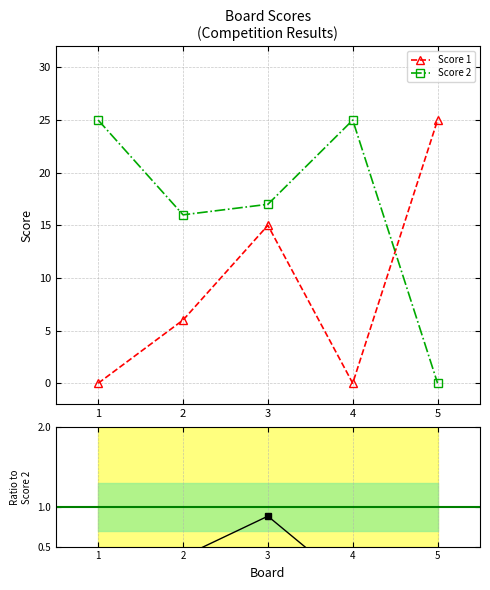

Rank the series at 1 from highest to lowest value.

Score 2, Score 1, Score 1 / Score 2